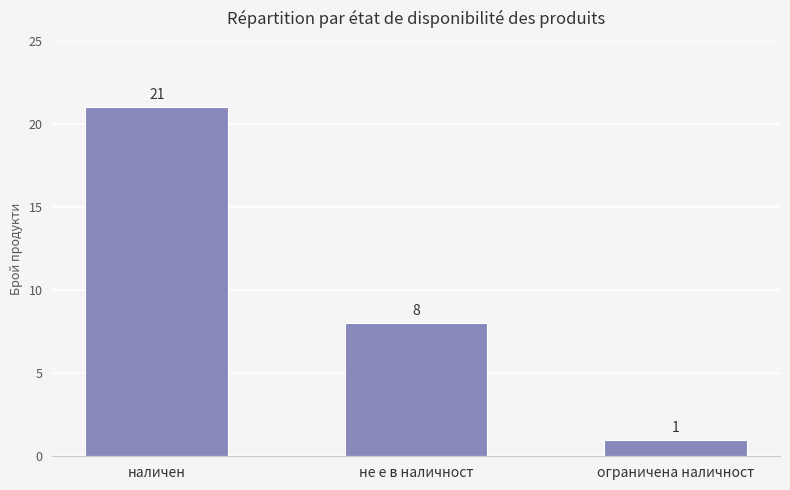

Reading left to right, list all the values displayed in this chart.

21	8	1